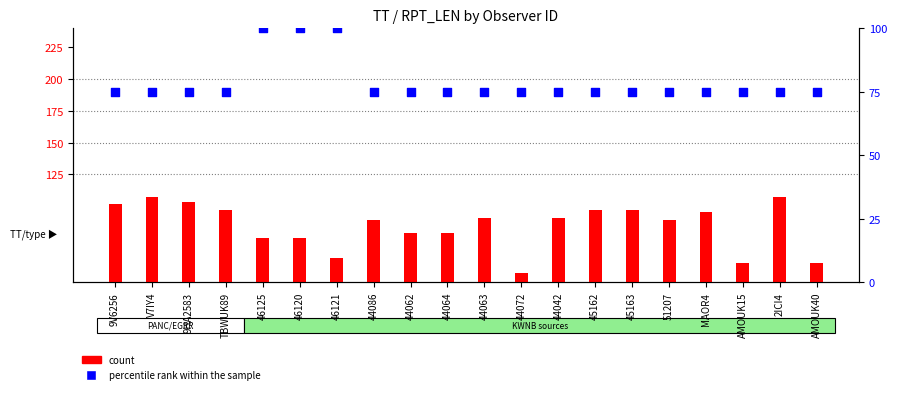

Which series reaches the minimum Y coordinate?

count